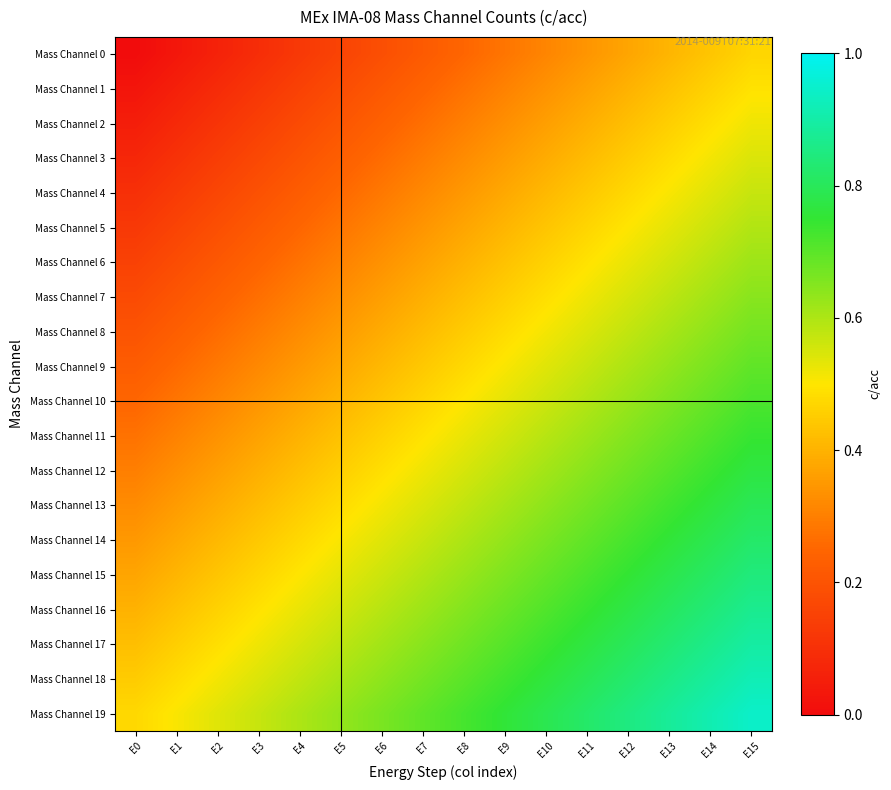

List the series in order of their peak value, lowest first.

Mass Channel 0, Mass Channel 1, Mass Channel 2, Mass Channel 3, Mass Channel 4, Mass Channel 5, Mass Channel 6, Mass Channel 7, Mass Channel 8, Mass Channel 9, Mass Channel 10, Mass Channel 11, Mass Channel 12, Mass Channel 13, Mass Channel 14, Mass Channel 15, Mass Channel 16, Mass Channel 17, Mass Channel 18, Mass Channel 19